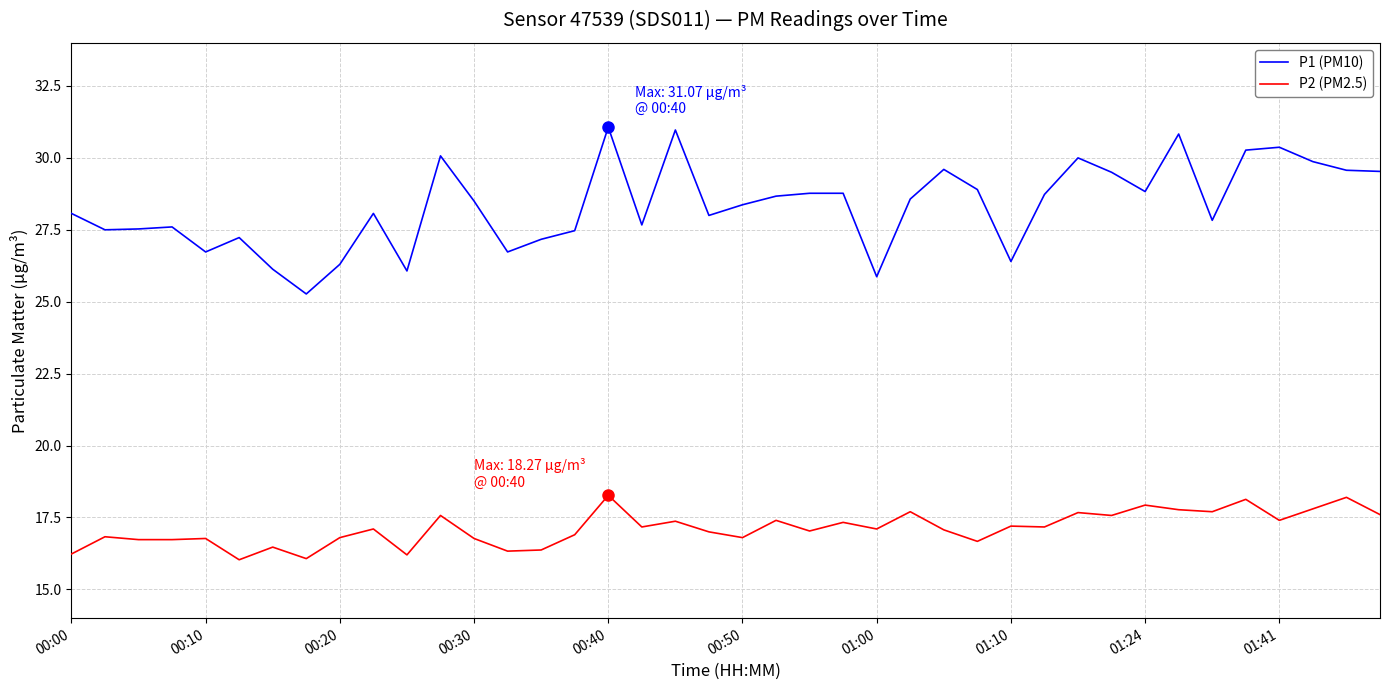

True or false: P1 (PM10) and P2 (PM2.5) cross at least once.

False